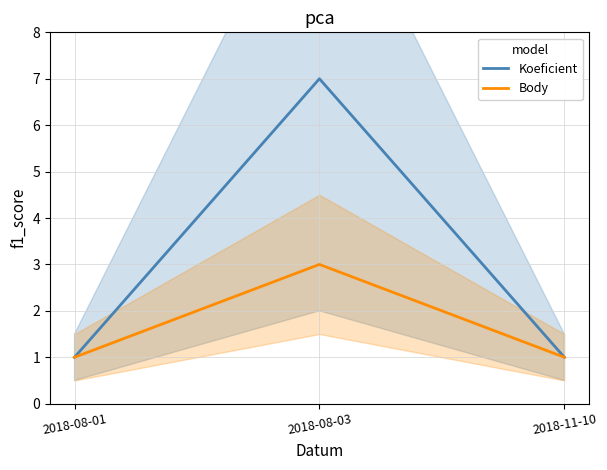

Is the value of Koeficient at 2018-11-10 greater than the value of Body at 2018-08-01?

No